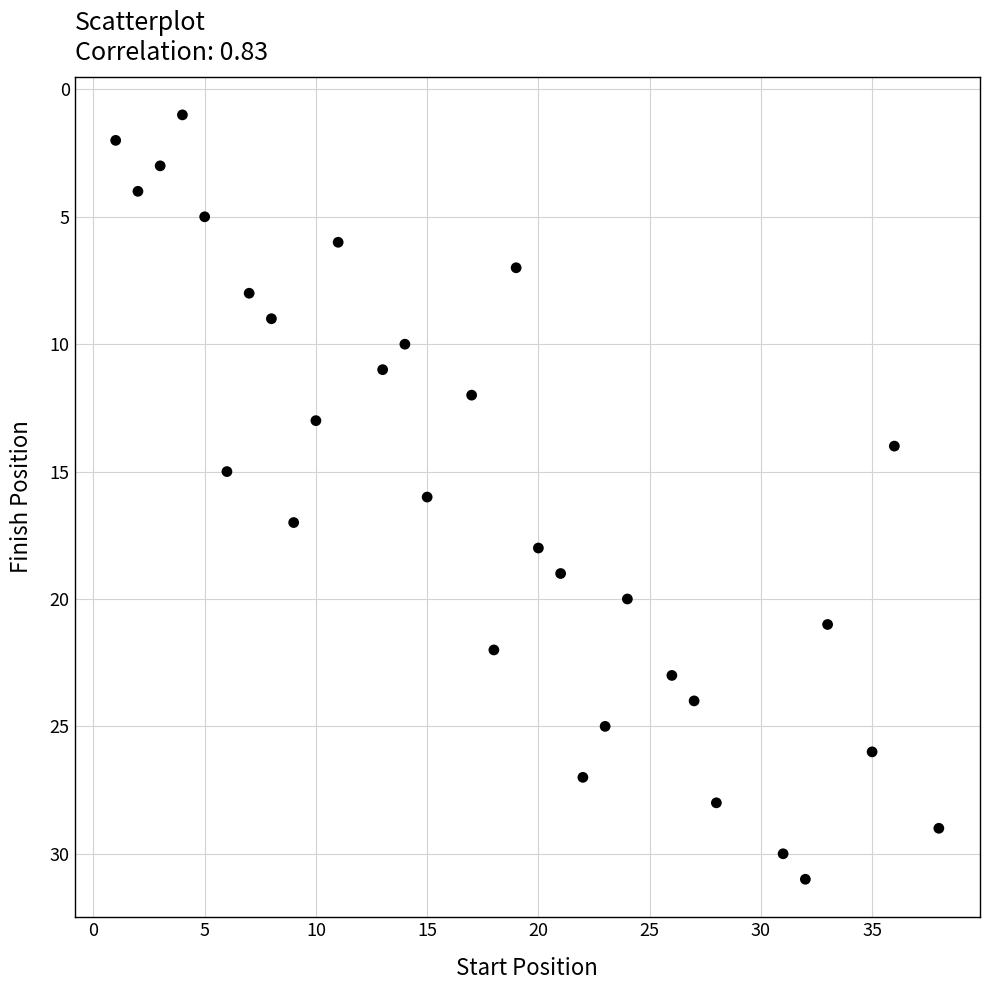

What is the range of X values (max minus min)?

37